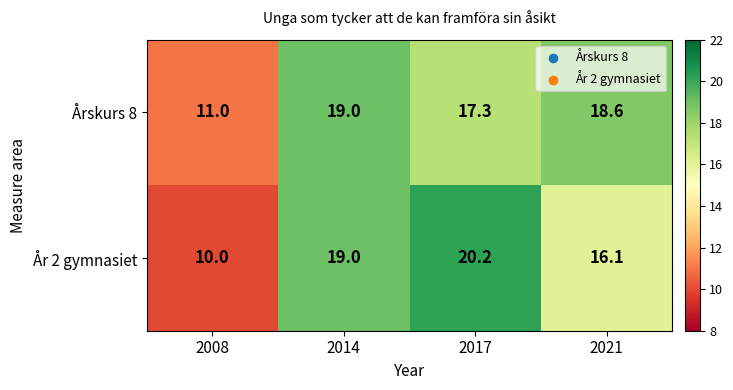

List the series in order of their overall mean, highest first.

Årskurs 8, År 2 gymnasiet